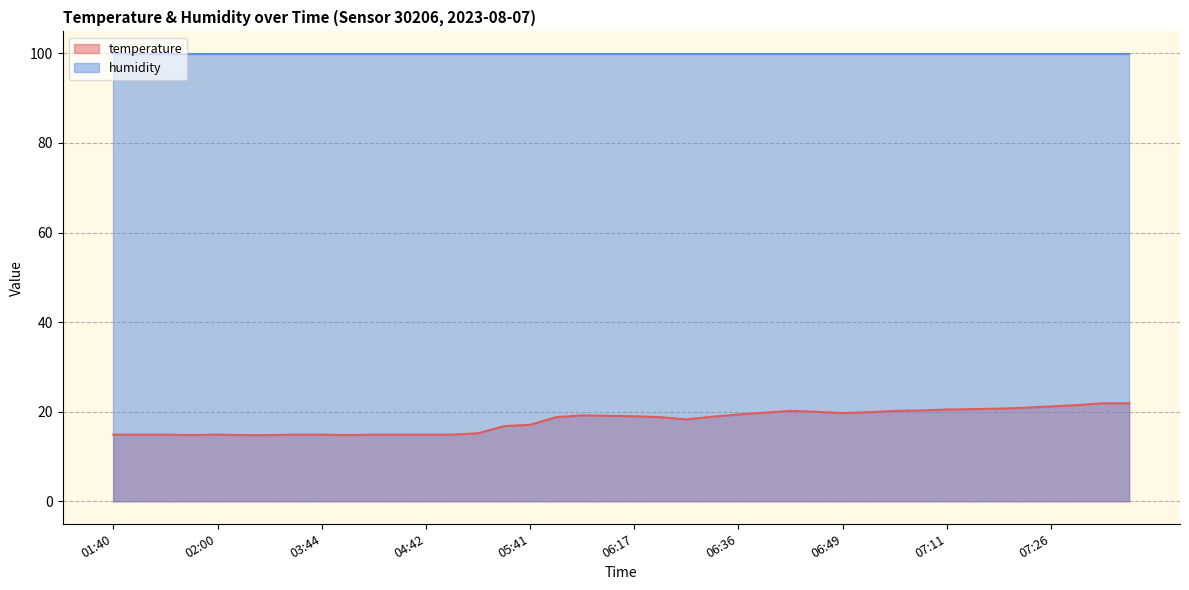

True or false: temperature and humidity intersect in this chart.

False